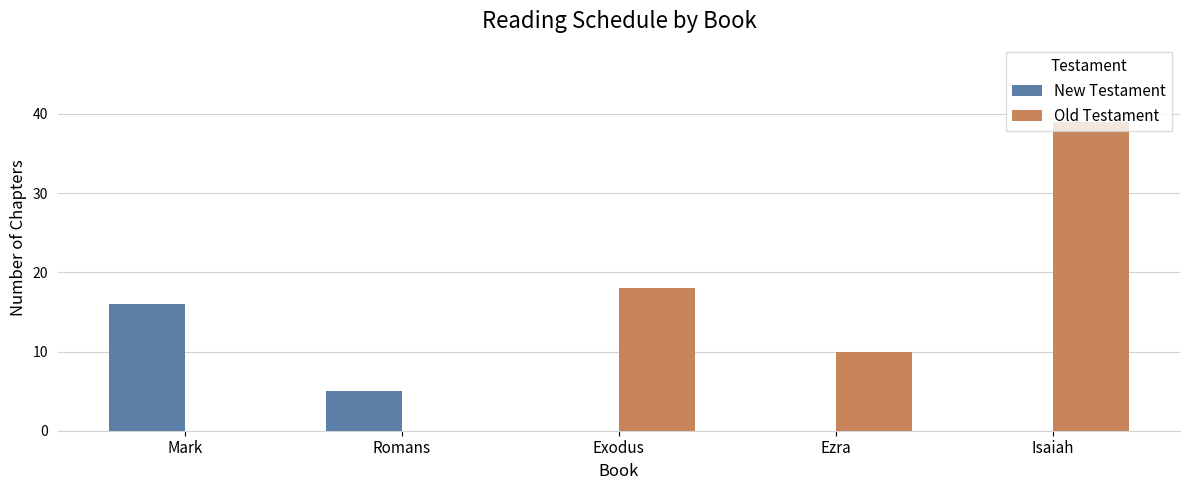

Between Romans and Ezra, which series saw the biggest shift?

Old Testament